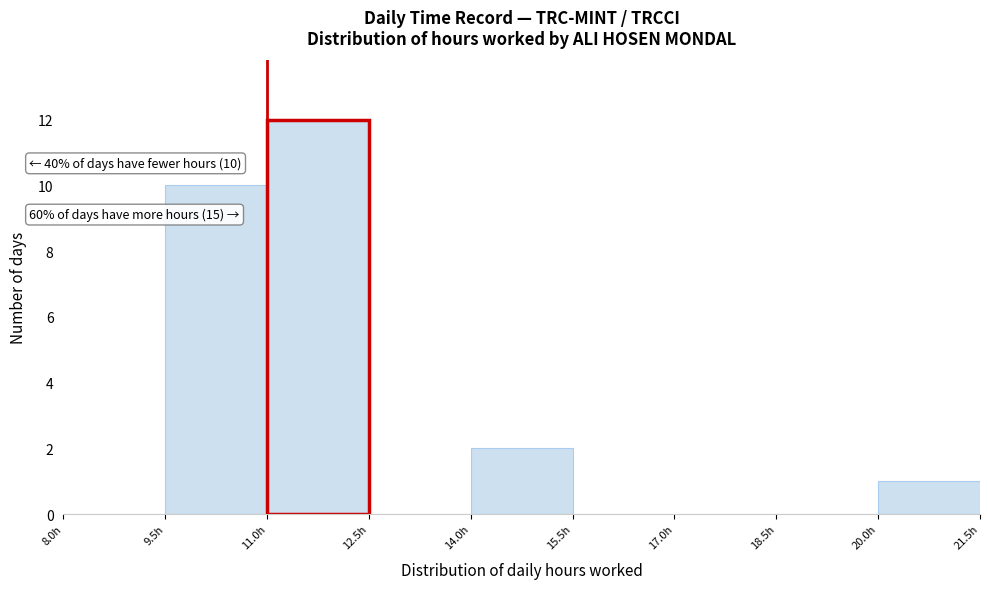

Which range on the x-axis has the tallest bar?

11.0 to 12.5